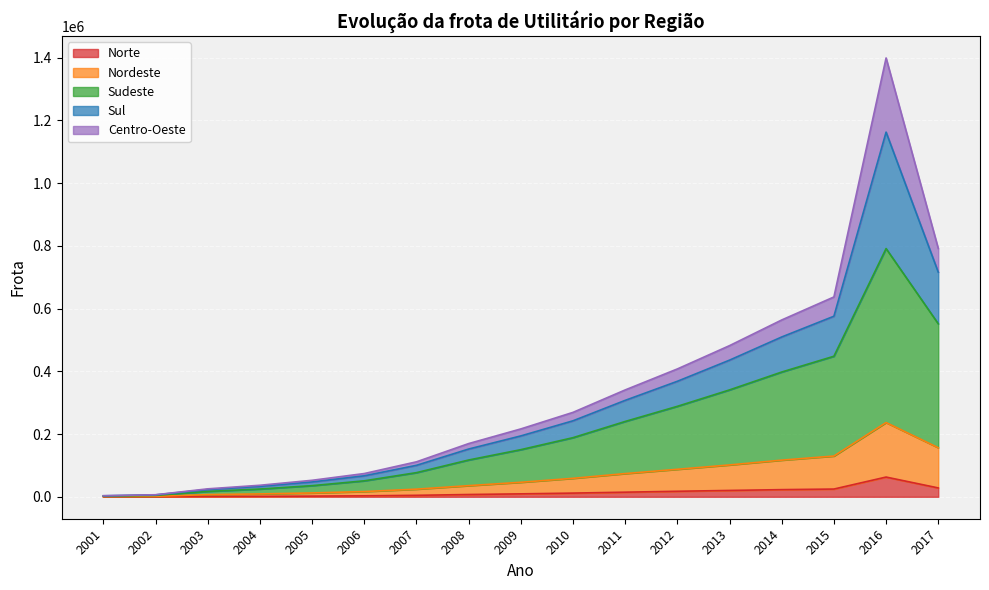

At which category does Sudeste reach its first local peak?

2016